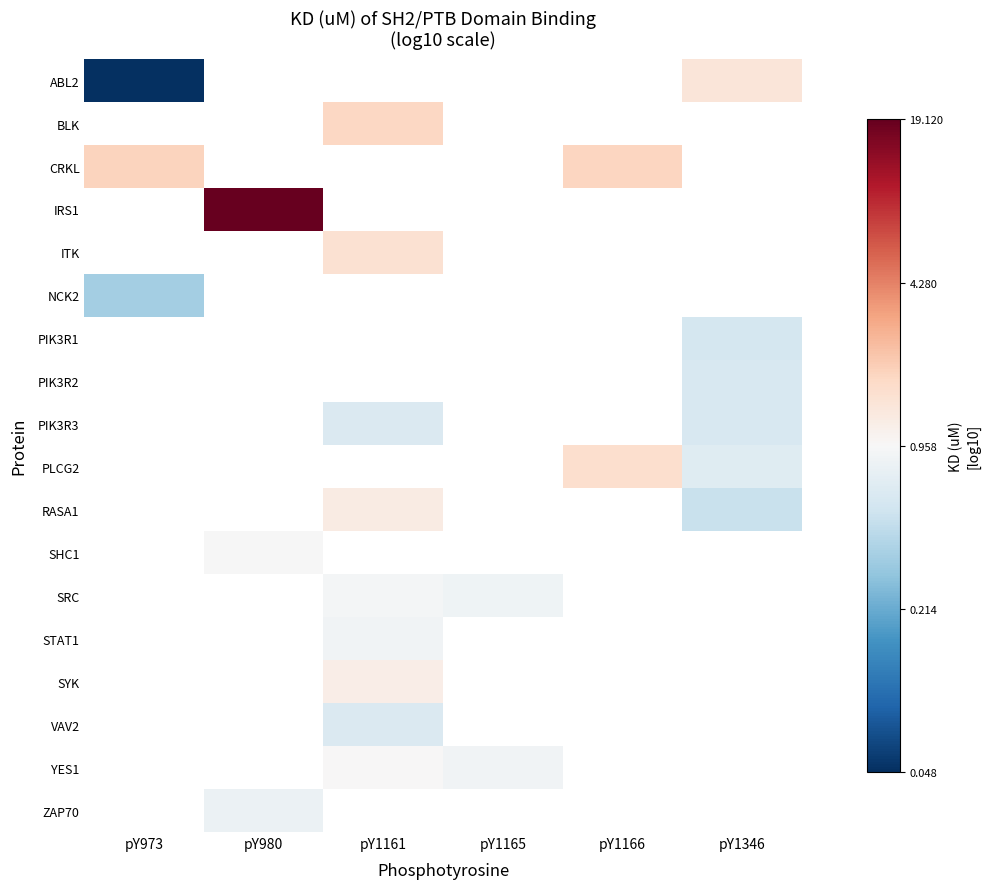

How many categories are shown in the chart?

6